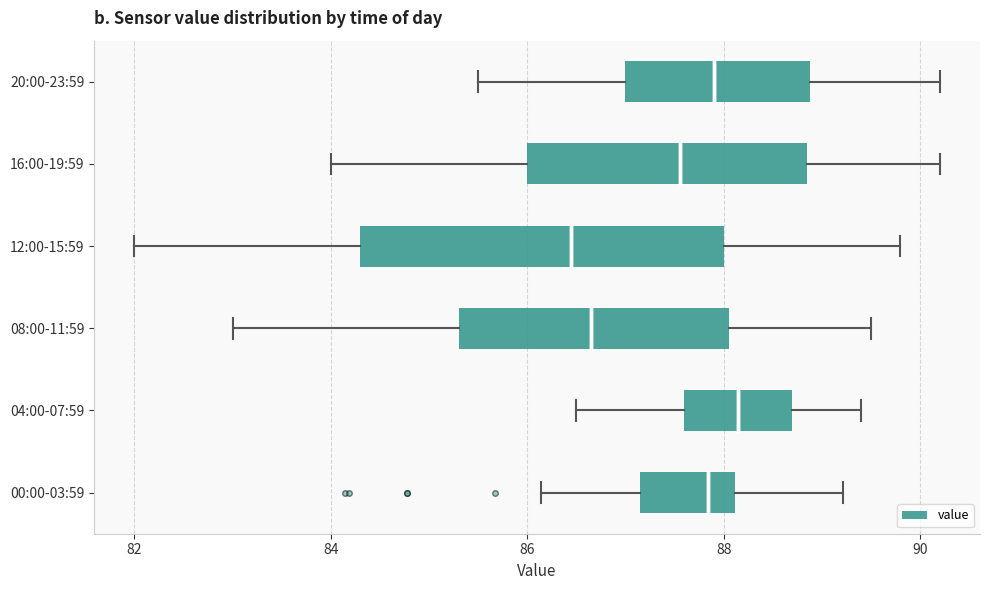

Which box is the widest, from its left edge to its right edge?

12:00-15:59